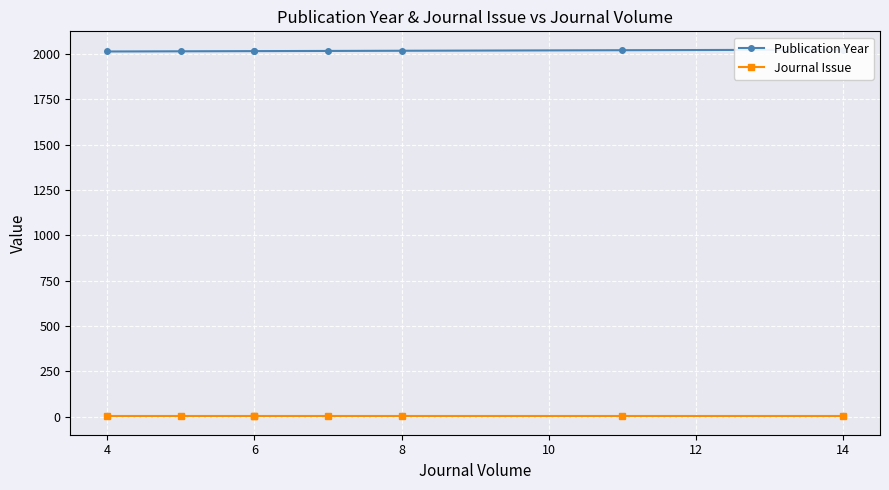

What are all the series names shown in the legend?

Publication Year, Journal Issue